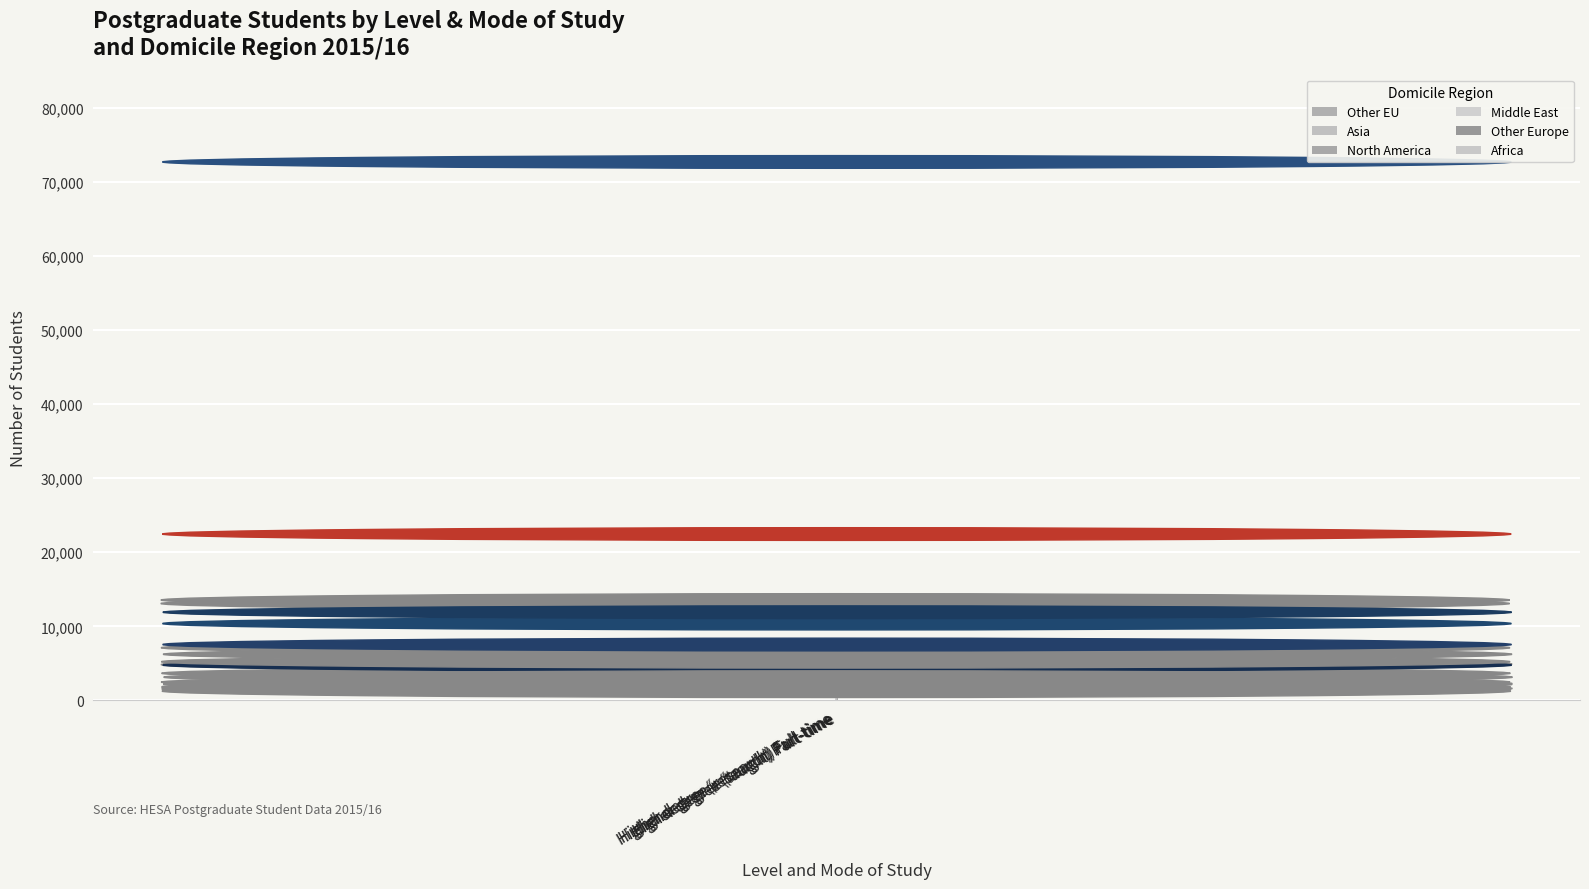

Count the number of categories in the chart.

4